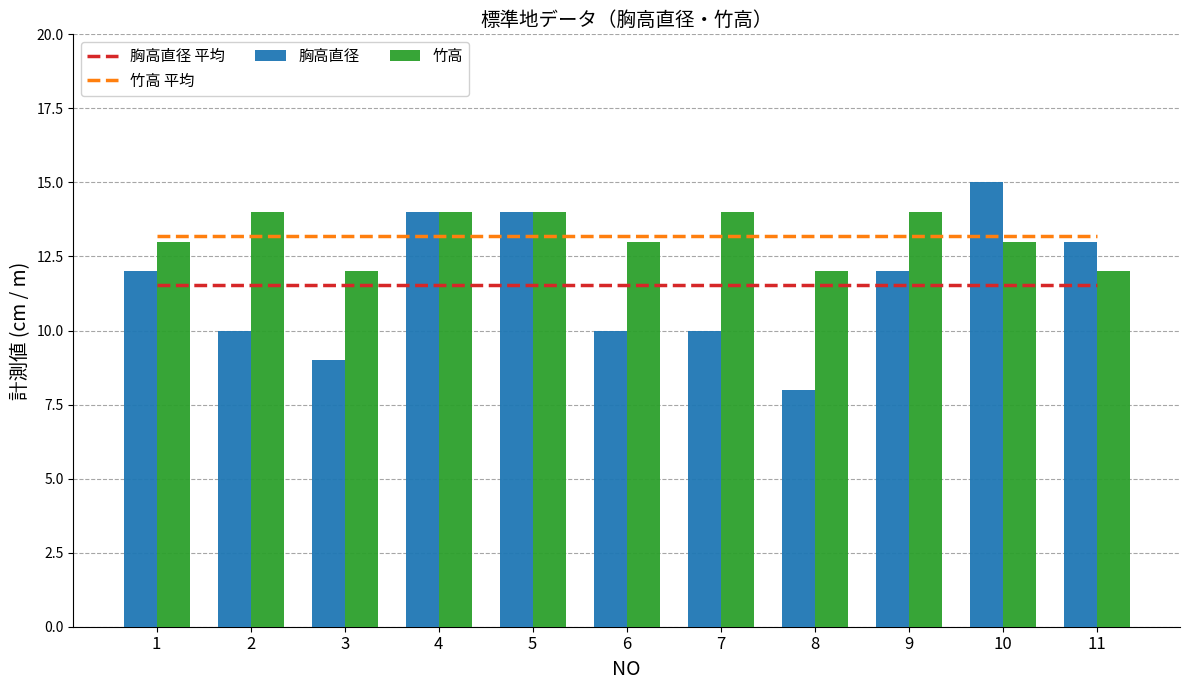

What is the spread (max minus min) of values at 6?

3.2